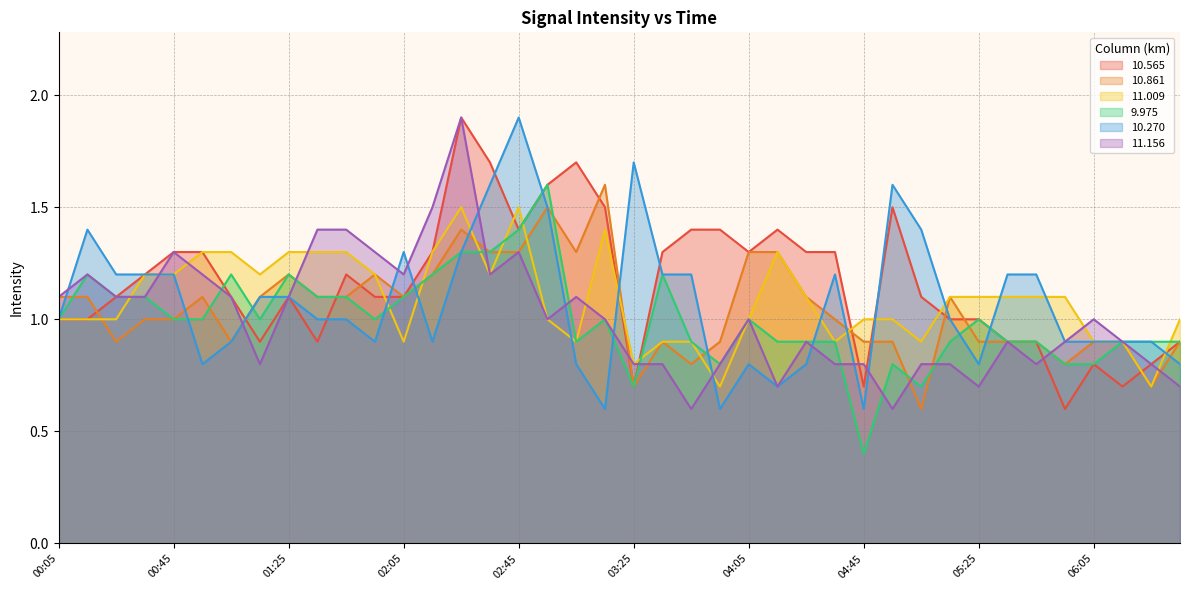

Rank the series at 01:55 from lowest to highest value.

10.270, 9.975, 10.565, 10.861, 11.009, 11.156